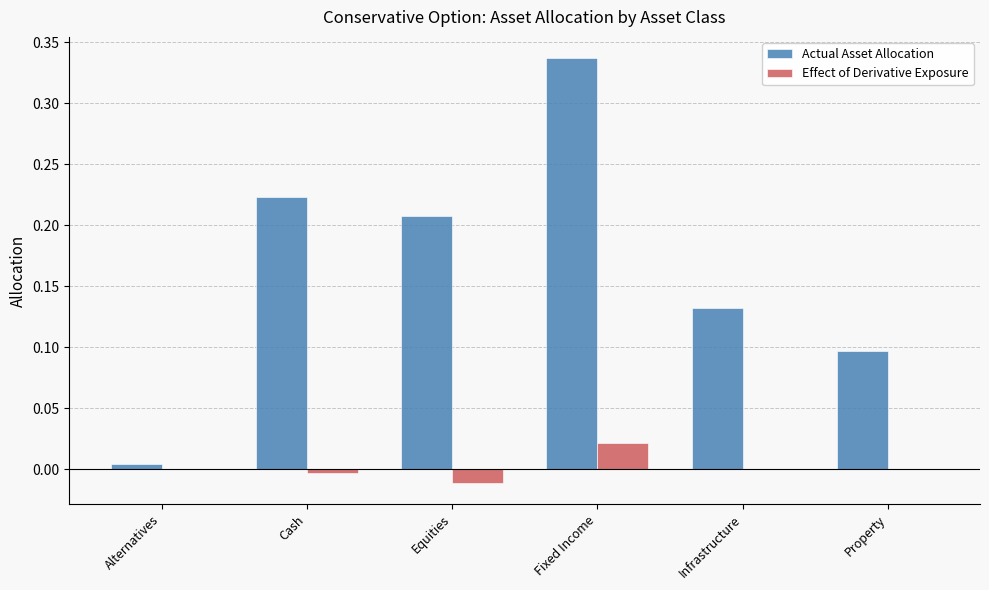

At which category is the sum across all series the highest?

Fixed Income